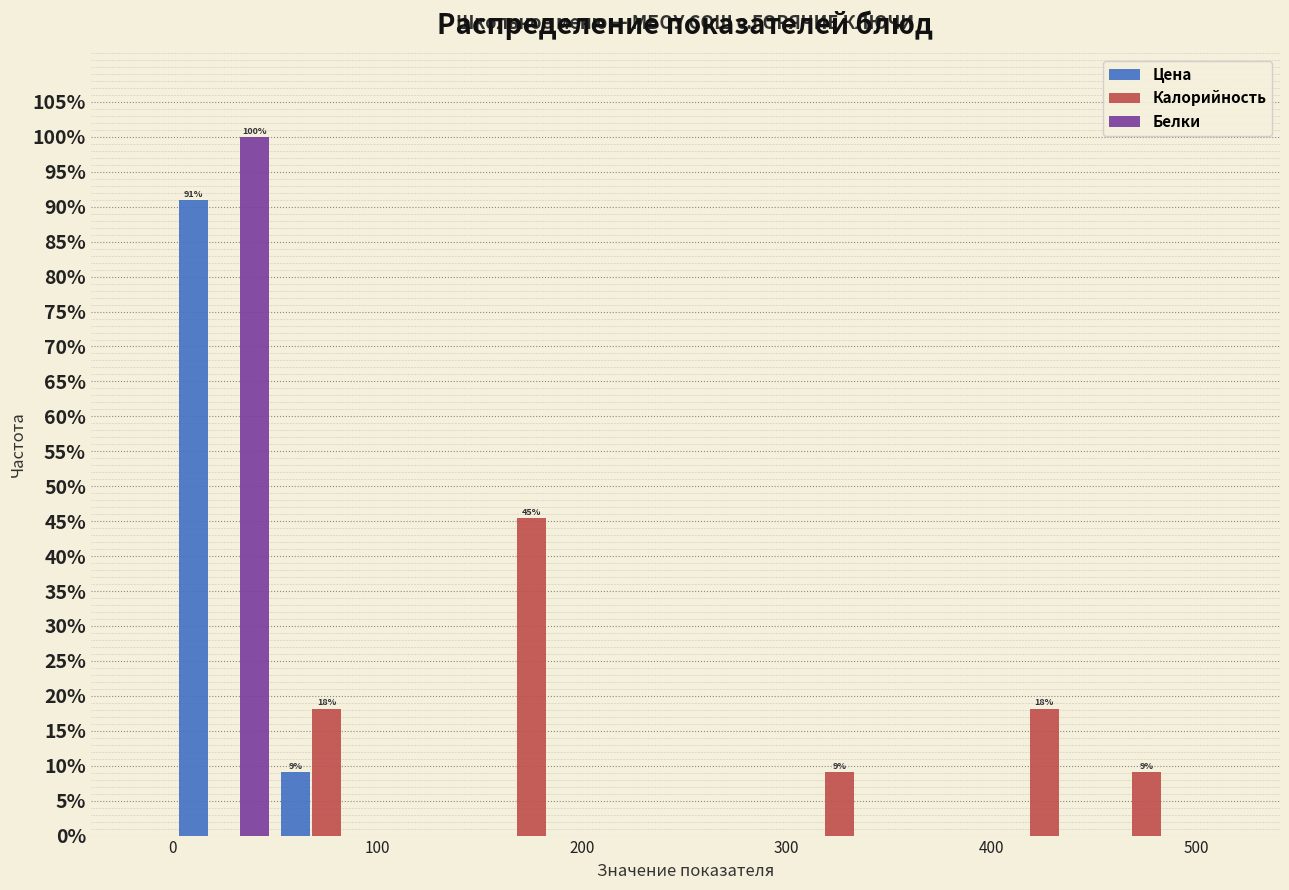

In the Цена series, which range on the x-axis has the tallest bar?

0 to 50